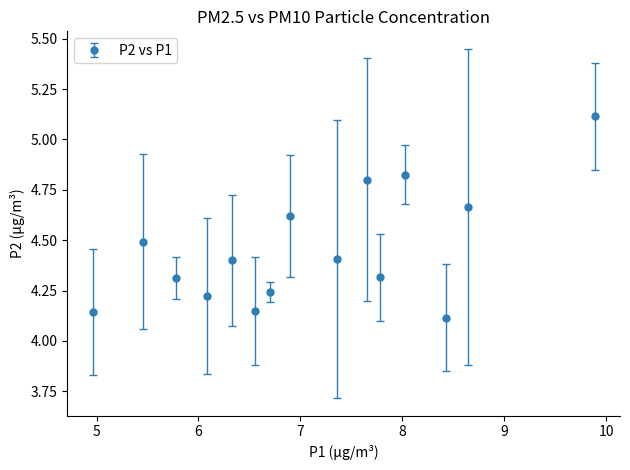

How many interior local valleys (lower than both neighbors) does the data have?

5